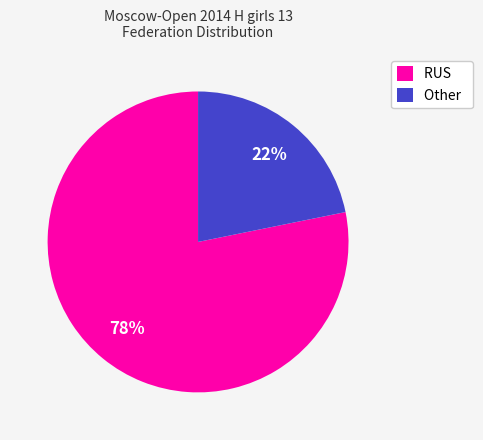

Which slice represents more than half of the pie?

RUS